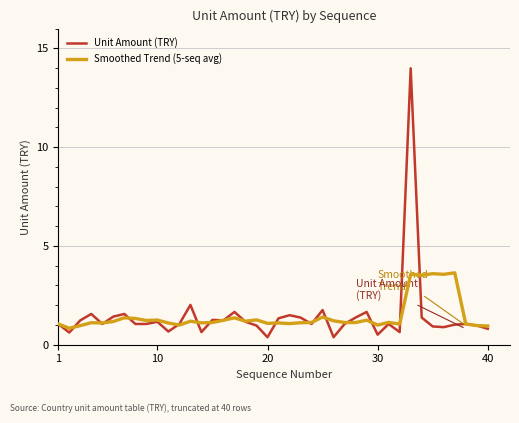

List the series in order of their peak value, lowest first.

Smoothed Trend (5-seq avg), Unit Amount (TRY)